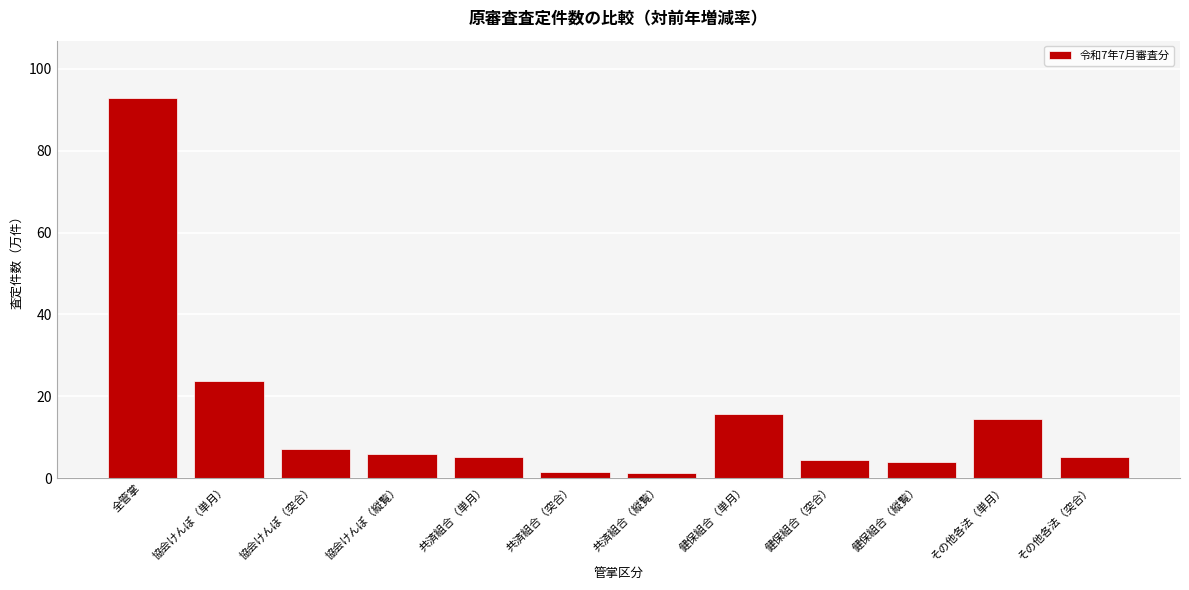

What is the label of the 9th bar from the right?

協会けんぽ（縦覧）